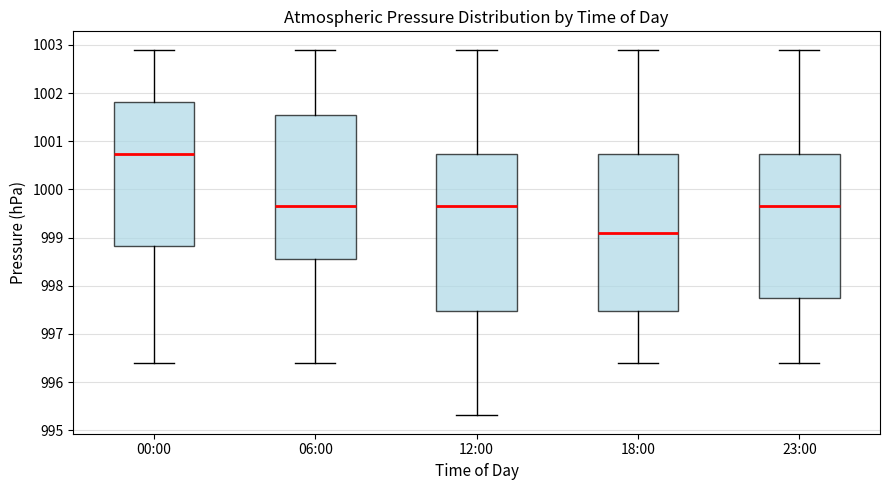

Reading left to right, transcribe this box plot: for each box, give where its median line is, the range the box spans, and where its two whiskers end, as read against the y-axis. The values are not printed on the chart, so give them approximately, as read against the axis.

00:00: median 1000.7, box 998.8 to 1001.8, whiskers 996.4 to 1002.9
06:00: median 999.7, box 998.6 to 1001.5, whiskers 996.4 to 1002.9
12:00: median 999.7, box 997.5 to 1000.7, whiskers 995.3 to 1002.9
18:00: median 999.1, box 997.5 to 1000.7, whiskers 996.4 to 1002.9
23:00: median 999.7, box 997.8 to 1000.7, whiskers 996.4 to 1002.9